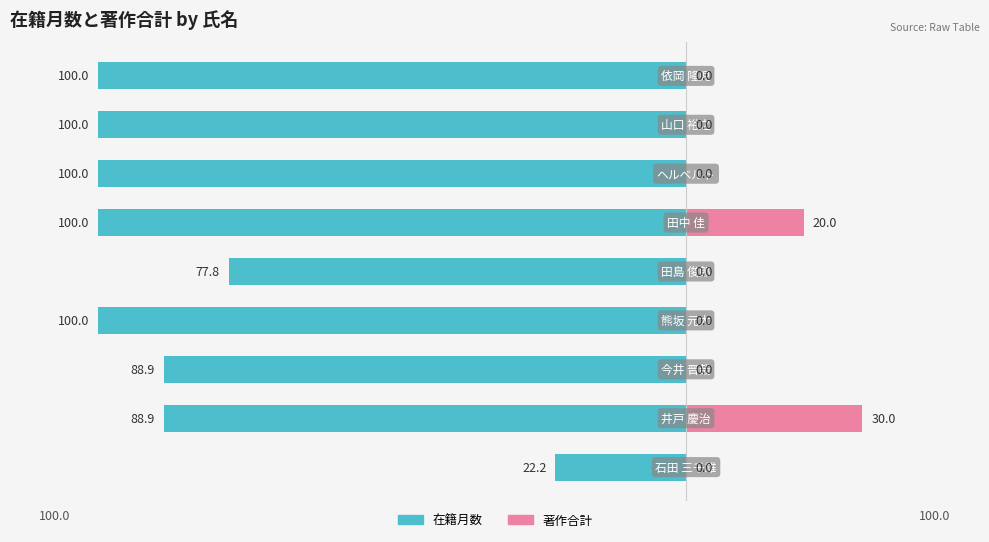

The value of 在籍月数 at 2 is -88.9. True or false?

True